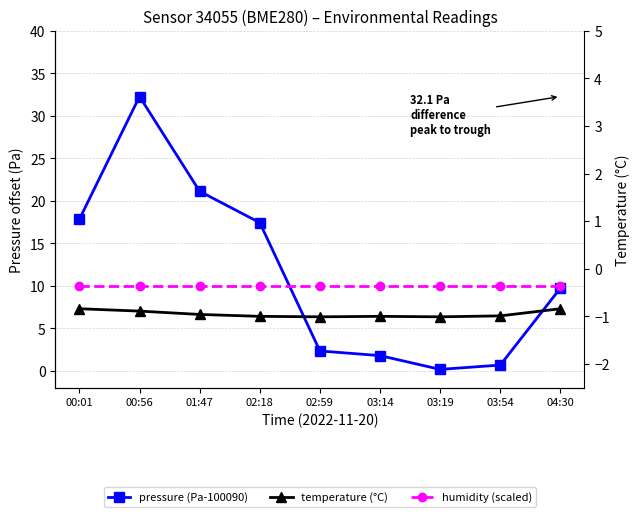

At which category is the sum across all series the highest?

00:56